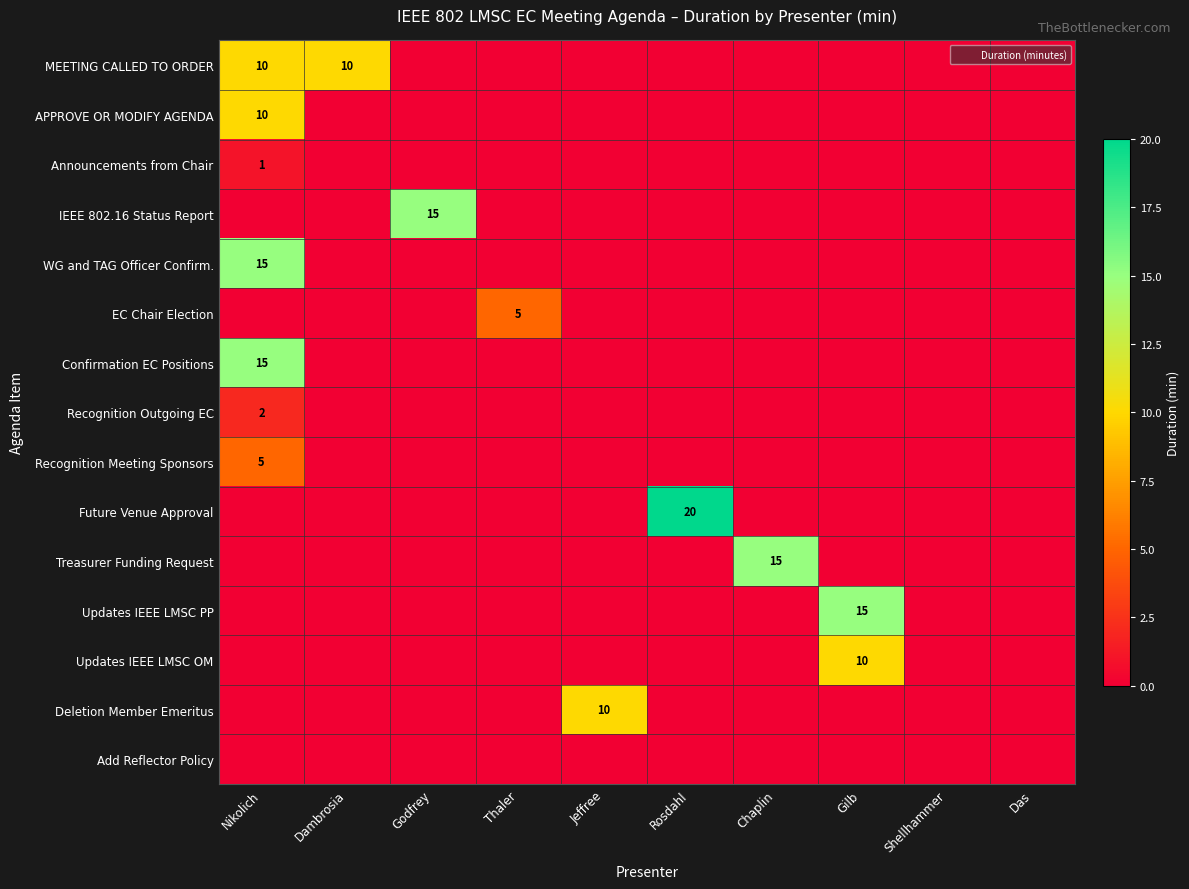

At Godfrey, list the series in order from smallest to largest.

MEETING CALLED TO ORDER, APPROVE OR MODIFY AGENDA, Announcements from Chair, WG and TAG Officer Confirm., EC Chair Election, Confirmation EC Positions, Recognition Outgoing EC, Recognition Meeting Sponsors, Future Venue Approval, Treasurer Funding Request, Updates IEEE LMSC PP, Updates IEEE LMSC OM, Deletion Member Emeritus, Add Reflector Policy, IEEE 802.16 Status Report